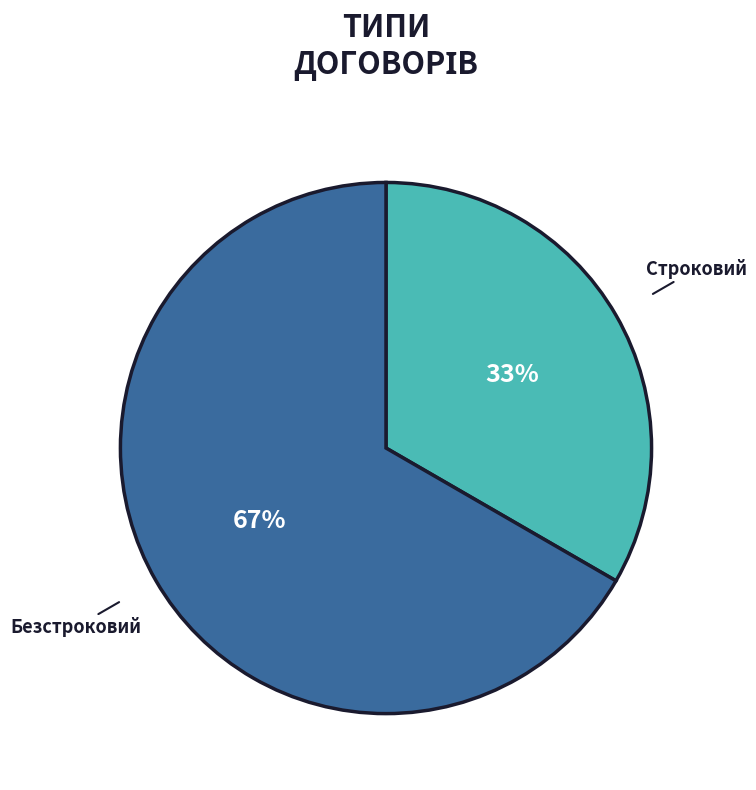

The Безстроковий slice represents 73% of the pie. True or false?

False